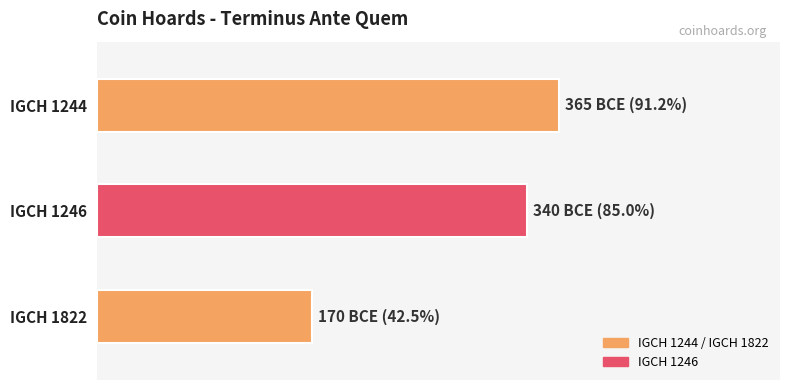

Reading right to left, transcribe all the data shown in this chart.

IGCH 1822=-170	IGCH 1246=-340	IGCH 1244=-365